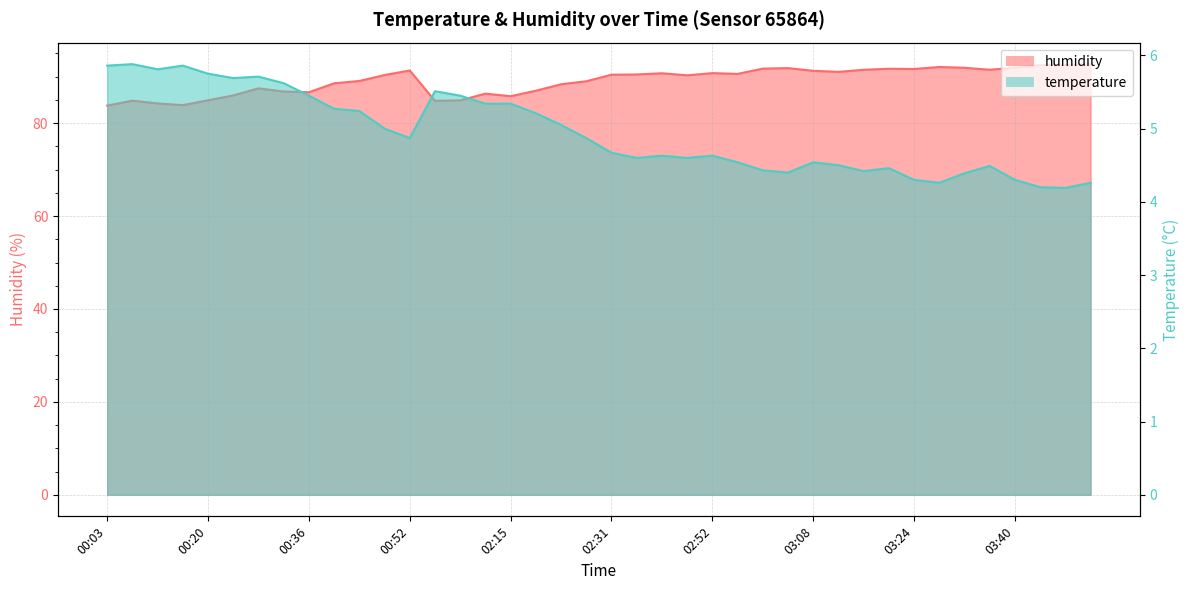

What are all the series names shown in the legend?

temperature, humidity